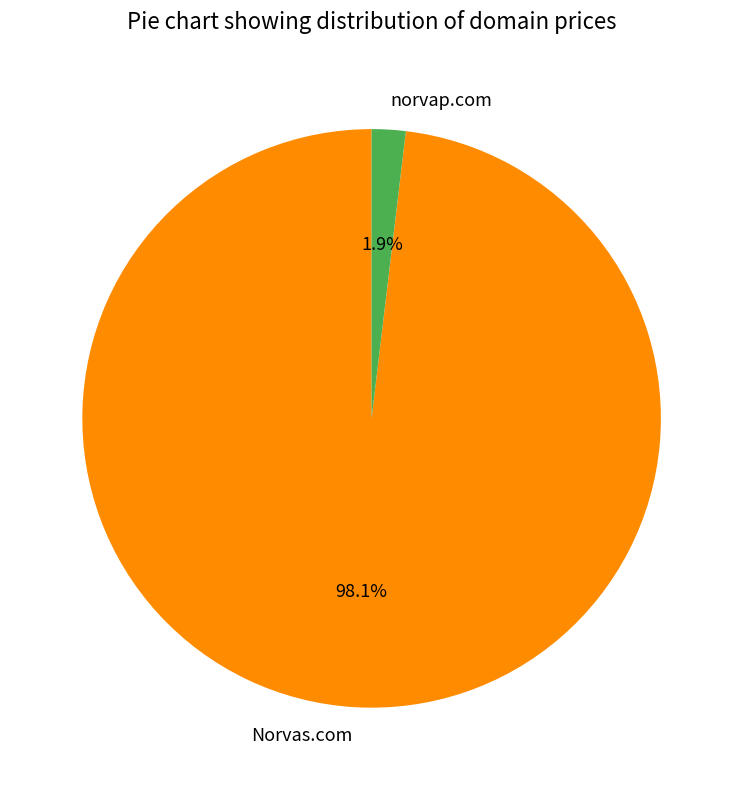

To the nearest percent, what is the combined percentage of Norvas.com and norvap.com?

100%